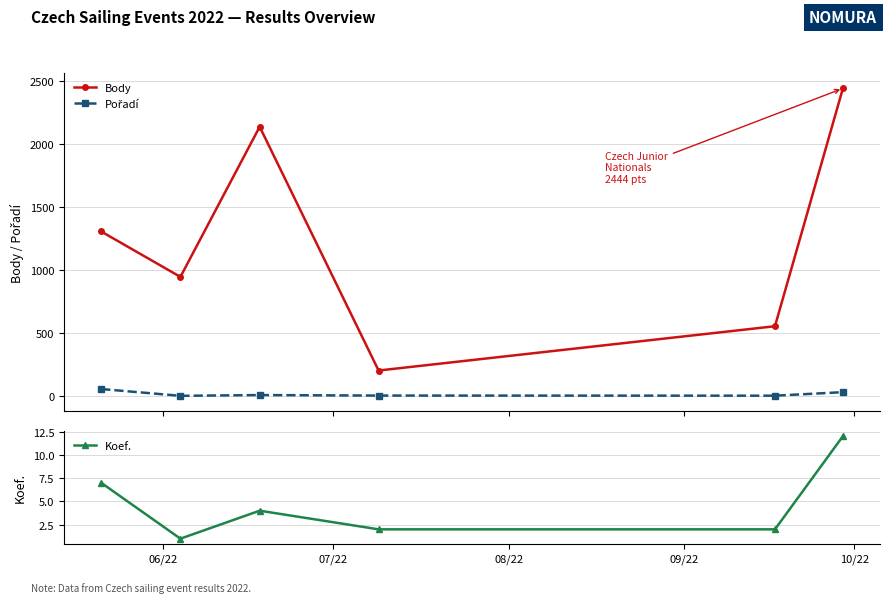

True or false: Pořadí and Koef. cross at least once.

False